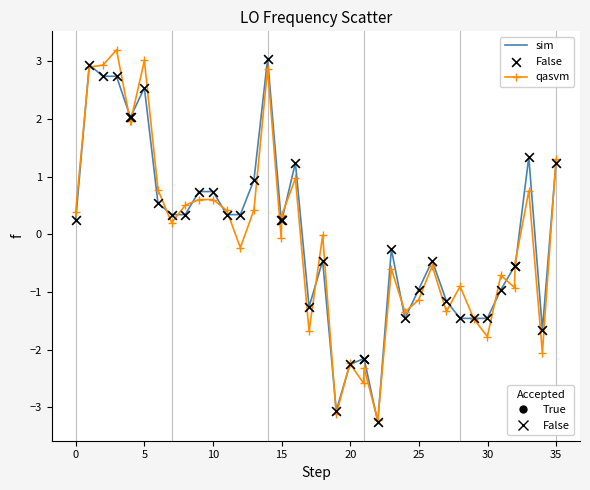

What is the maximum value shown in the chart?

3.2